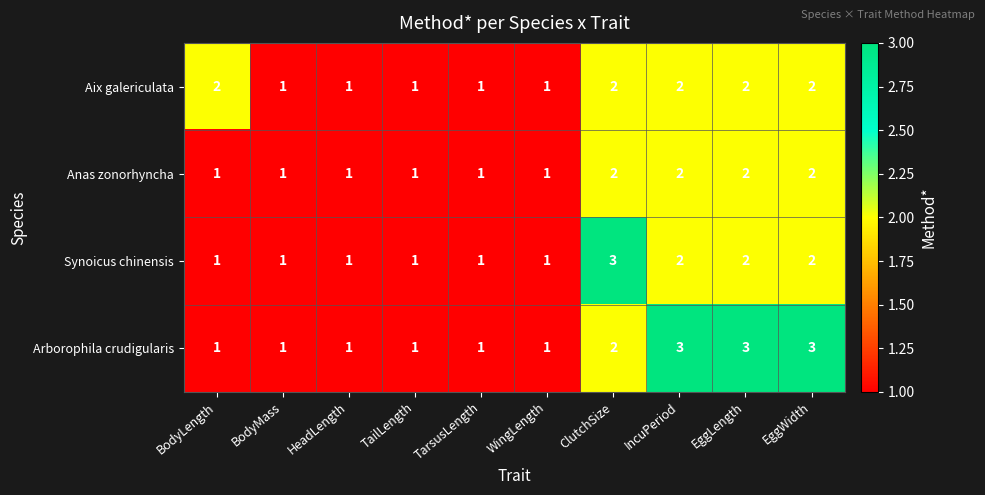

Is the value of Anas zonorhyncha at TailLength greater than the value of Aix galericulata at ClutchSize?

No